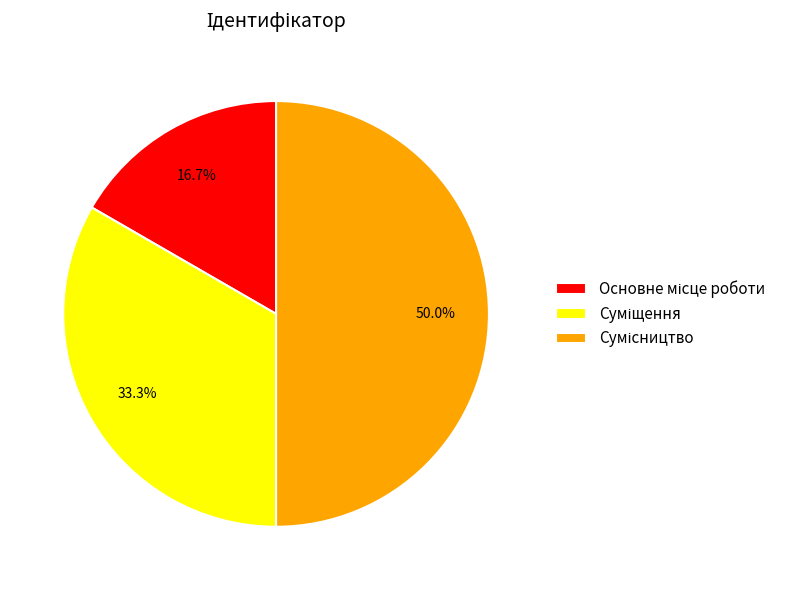

Rank the categories by value from highest to lowest.

Сумісництво, Суміщення, Основне місце роботи